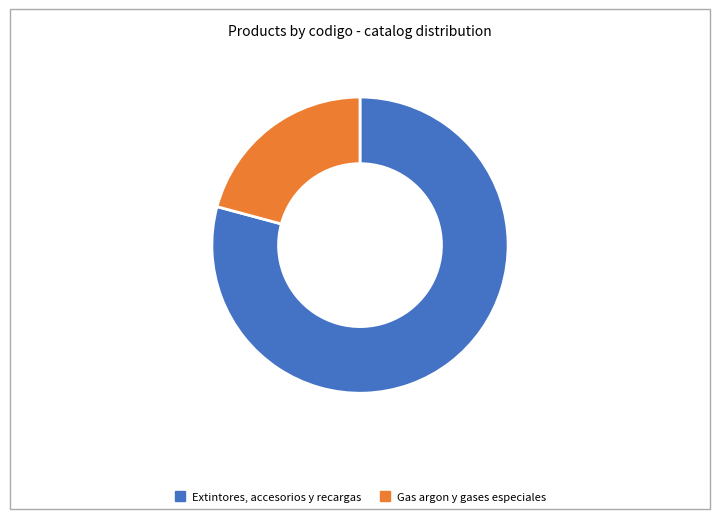

Approximately how many times larger is the value at Extintores, accesorios y recargas compared to Gas argon y gases especiales?

3.8